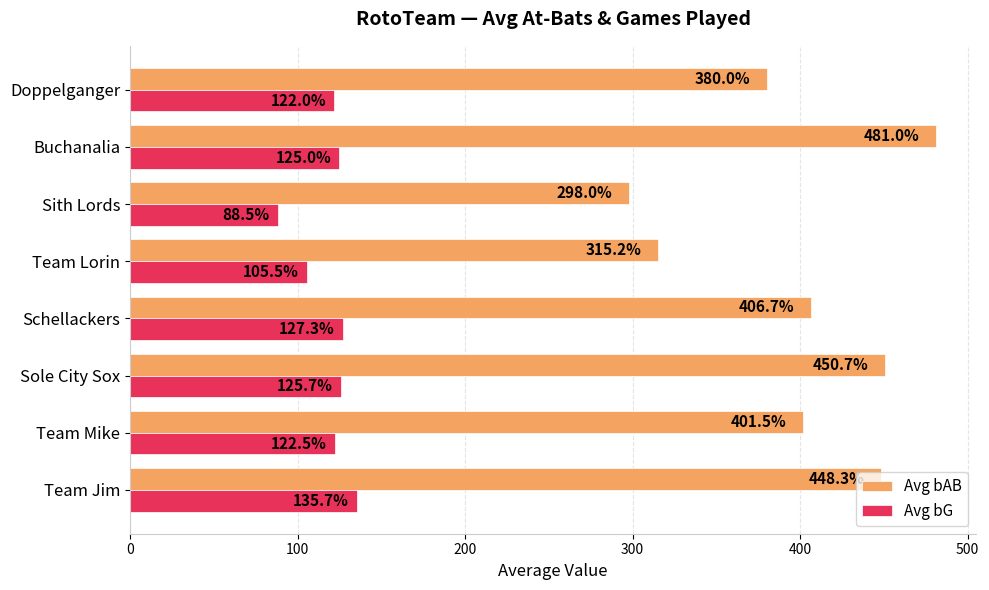

What is the average value of the Avg bG series?

119.0